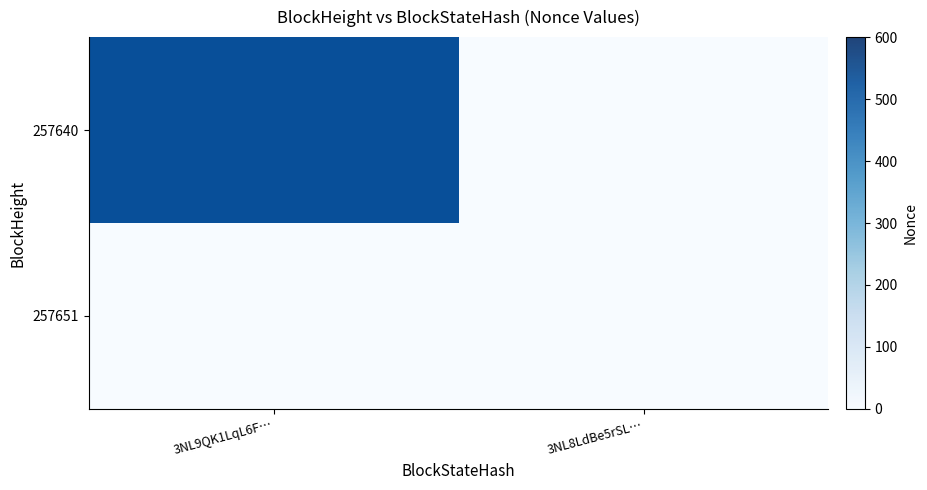

Is it true that 257640 equals 0 at 3NL8LdBe5rSL…?

True